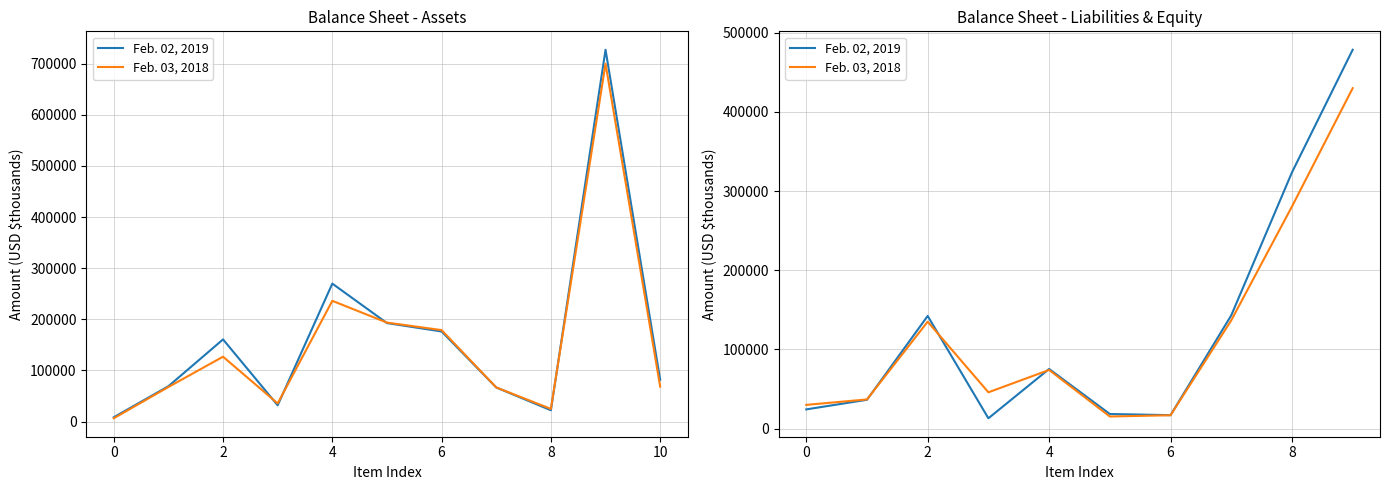

What is the maximum value for Feb. 02, 2019?

478355